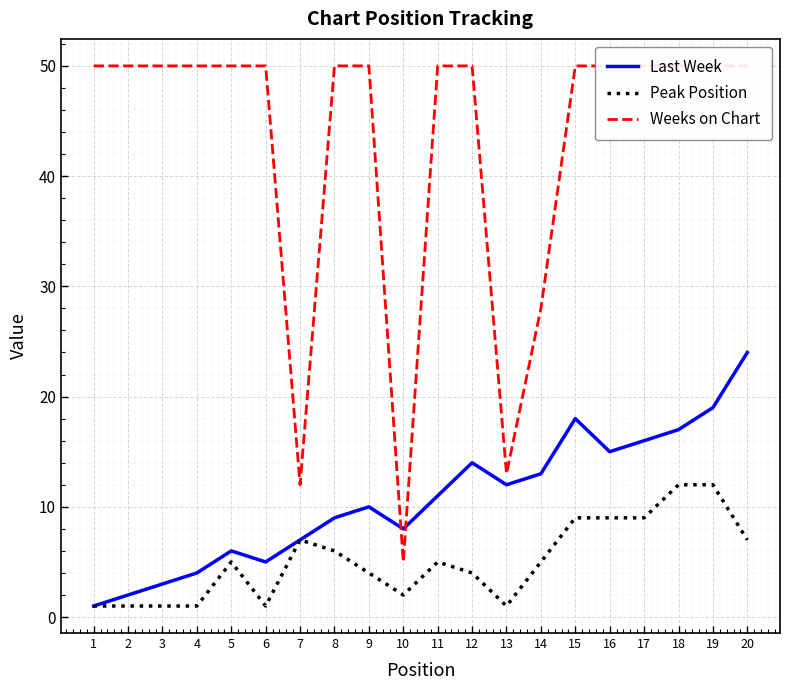

True or false: Peak Position and Last Week cross at least once.

False